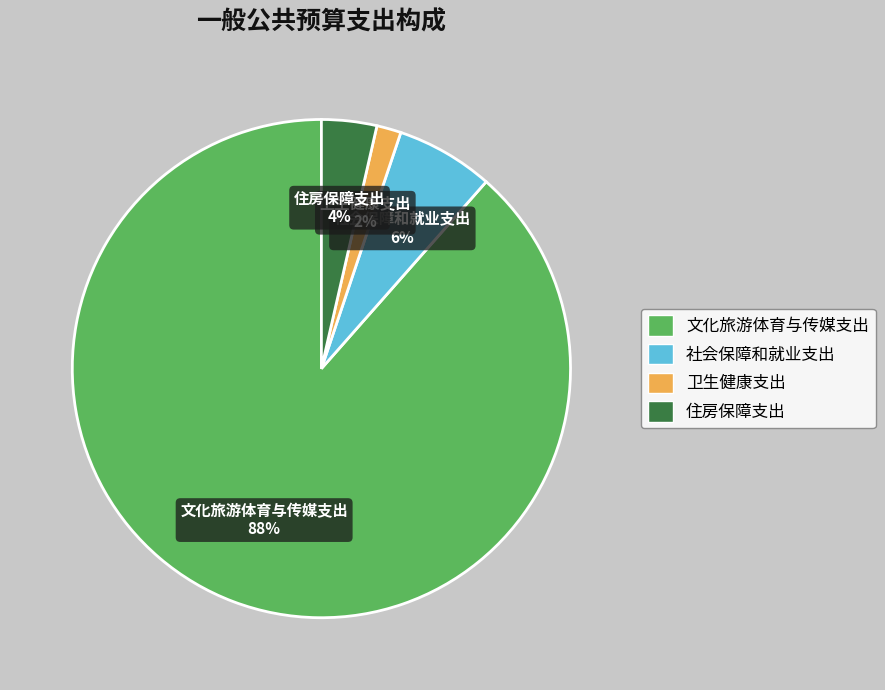

Rank the categories by value from highest to lowest.

文化旅游体育与传媒支出, 社会保障和就业支出, 住房保障支出, 卫生健康支出